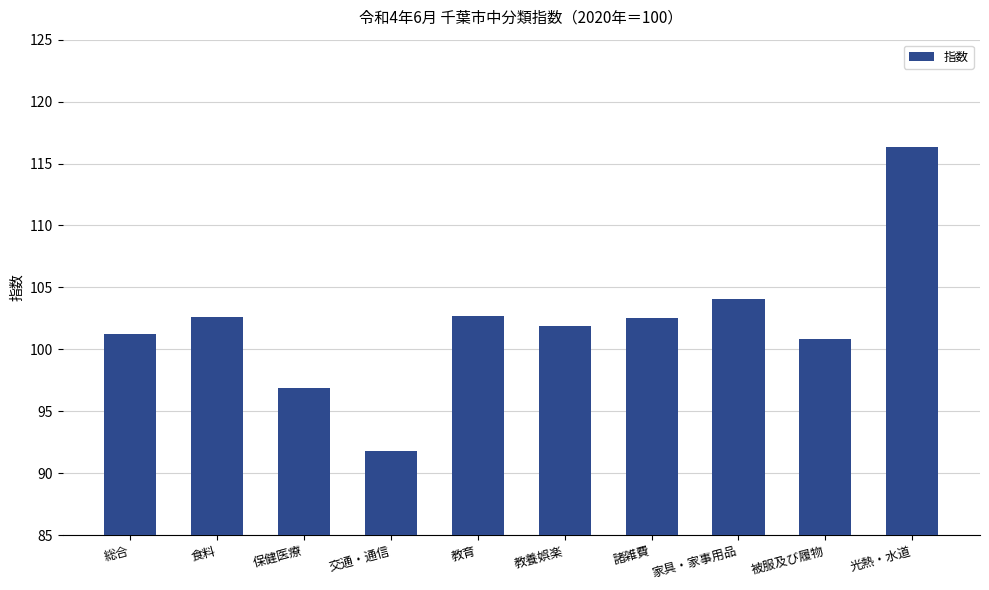

Which has a higher value, 光熱・水道 or 家具・家事用品?

光熱・水道